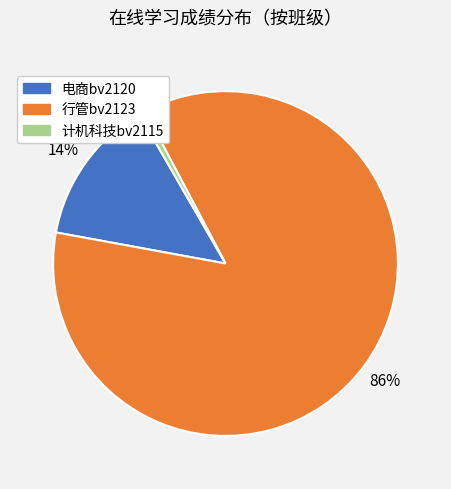

The 电商bv2120 slice represents 23% of the pie. True or false?

False